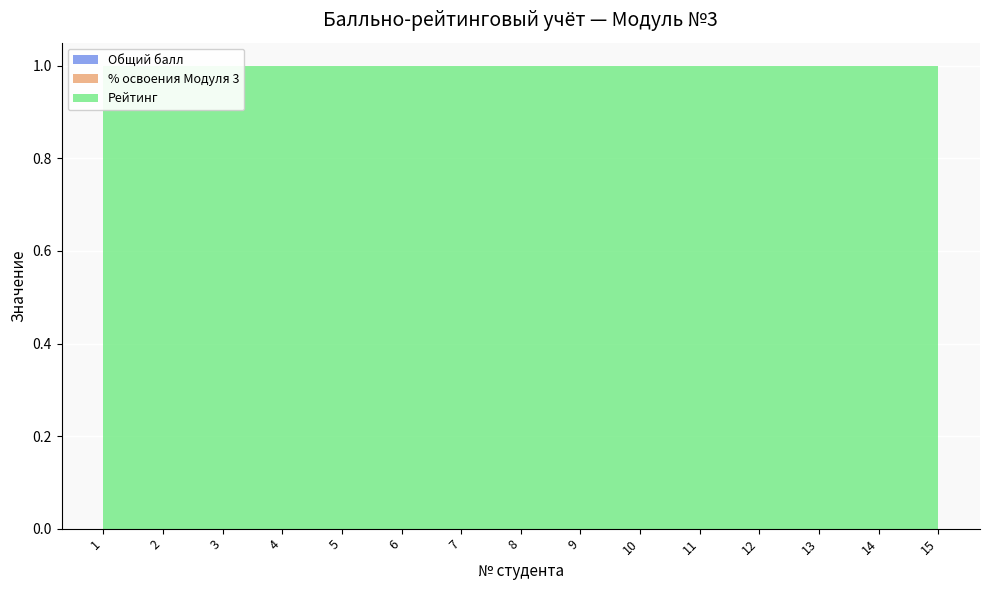

Reading left to right, what are all the values shown in this chart?

Общий балл: 1=0	2=0	3=0	4=0	5=0	6=0	7=0	8=0	9=0	10=0	11=0	12=0	13=0	14=0	15=0
% освоения Модуля 3: 1=0	2=0	3=0	4=0	5=0	6=0	7=0	8=0	9=0	10=0	11=0	12=0	13=0	14=0	15=0
Рейтинг: 1=1	2=1	3=1	4=1	5=1	6=1	7=1	8=1	9=1	10=1	11=1	12=1	13=1	14=1	15=1